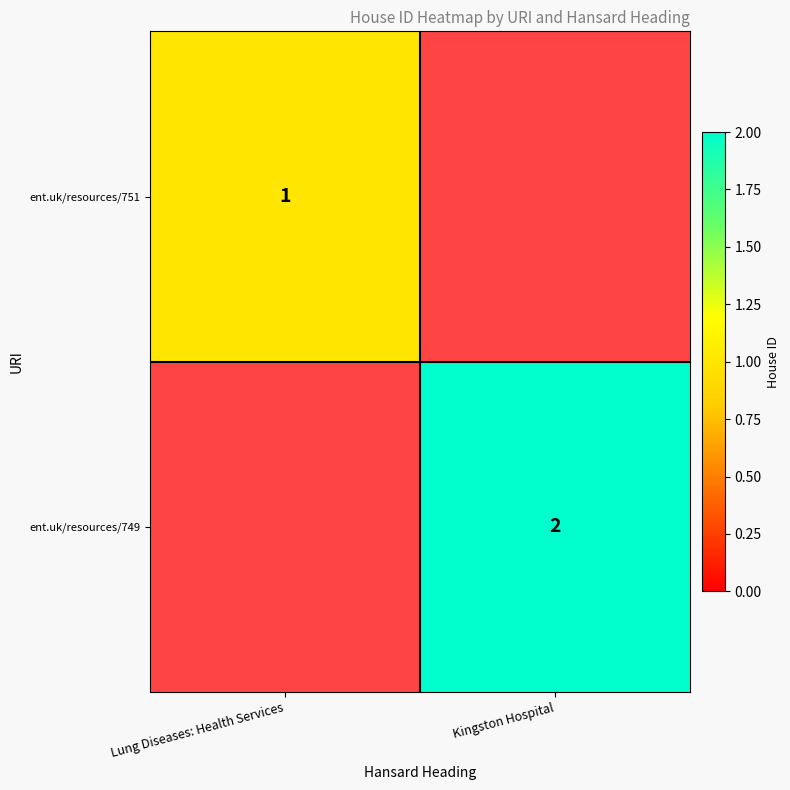

The value of ent.uk/resources/751 at Lung Diseases: Health Services is 1. True or false?

True